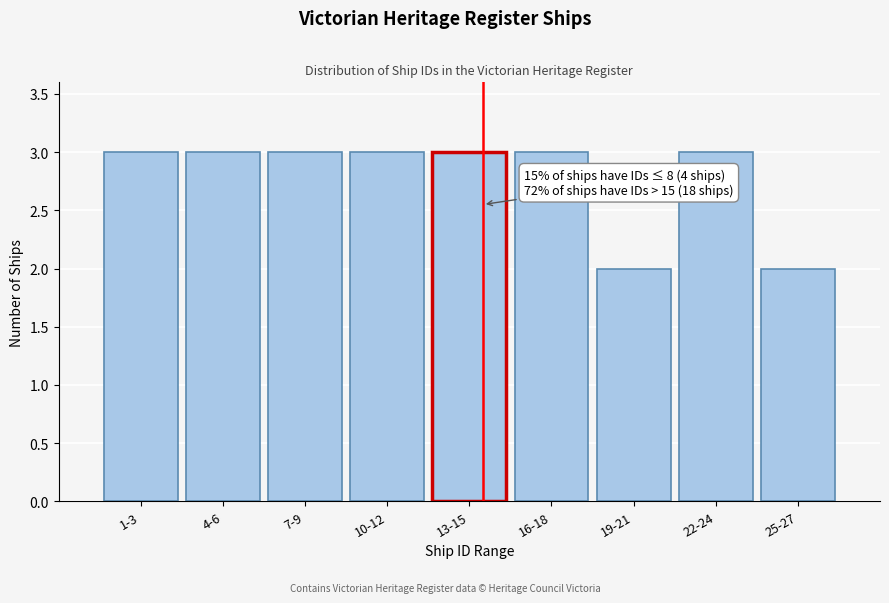

Reading left to right, extract all data points from this chart.

3	3	3	3	3	3	2	3	2